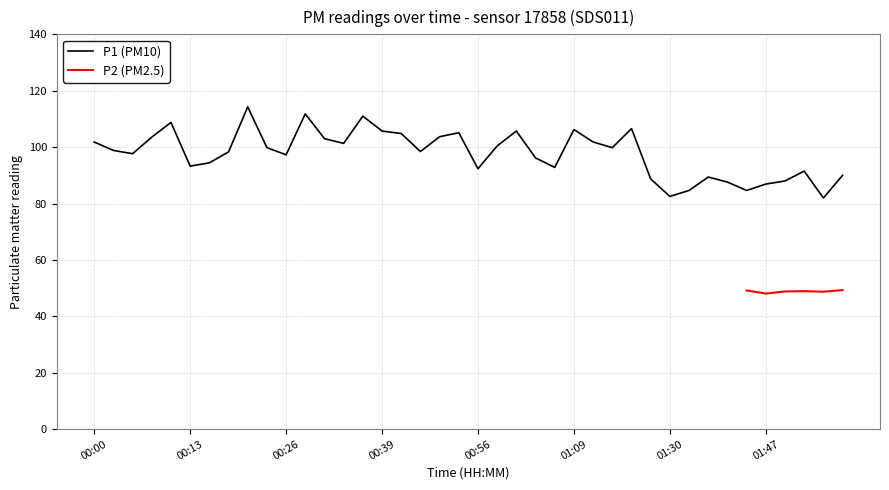

The chart shows a value of 171.5 at 00:08. True or false?

False